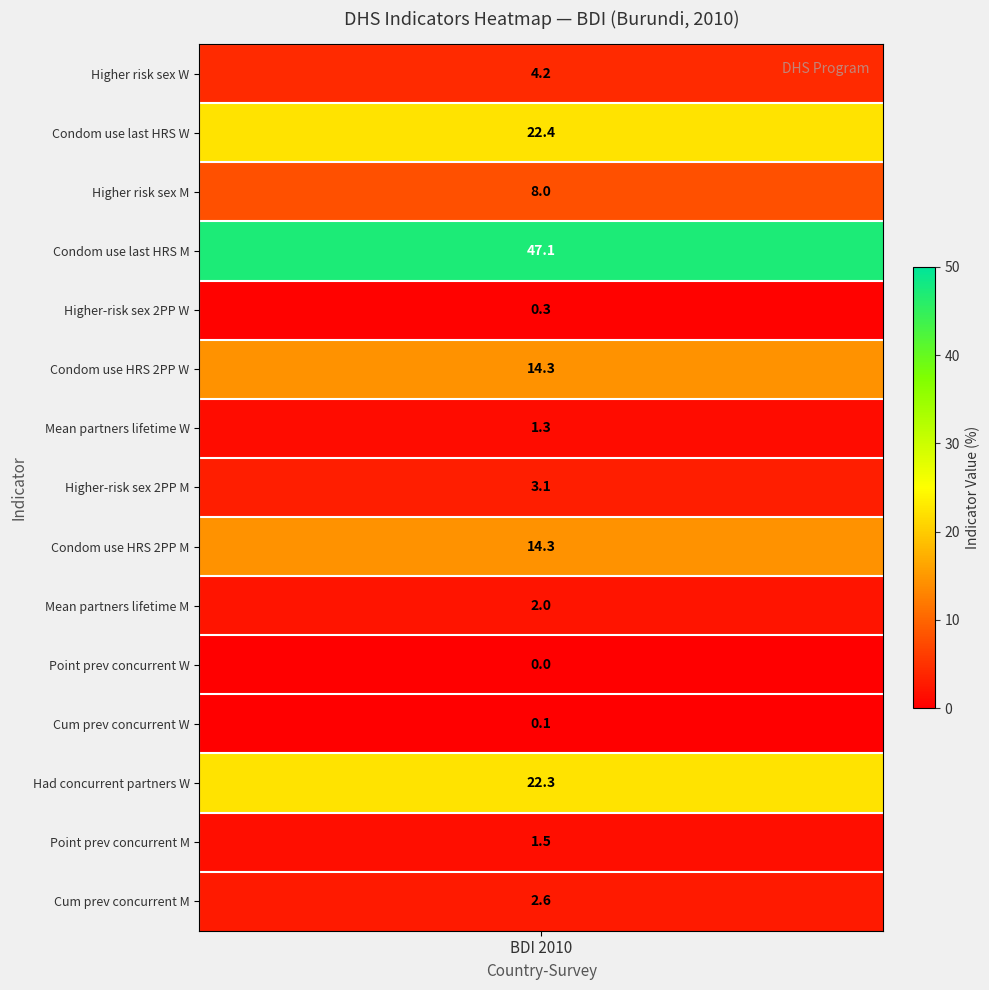

Which series has the widest spread of values?

BDI